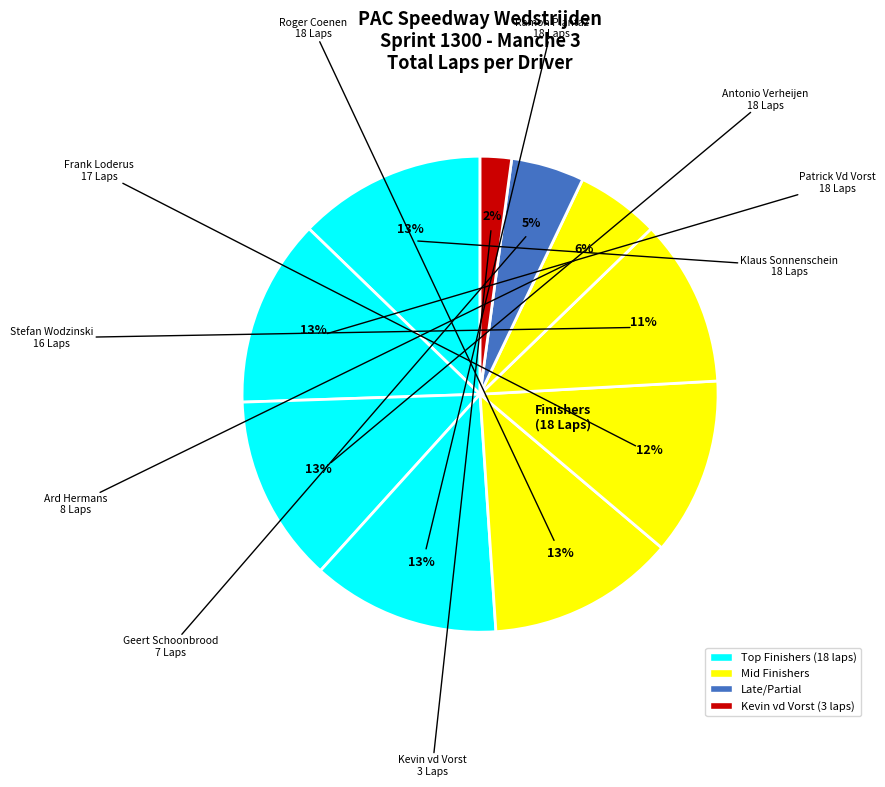

How many slices are in this pie chart?

10